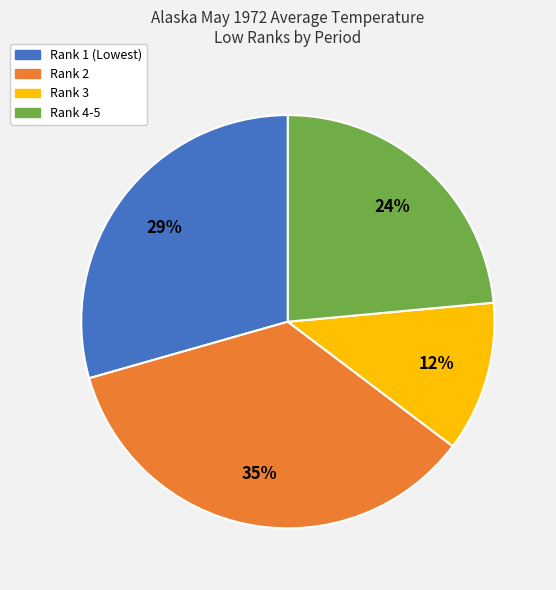

Is there a majority slice in this chart?

No